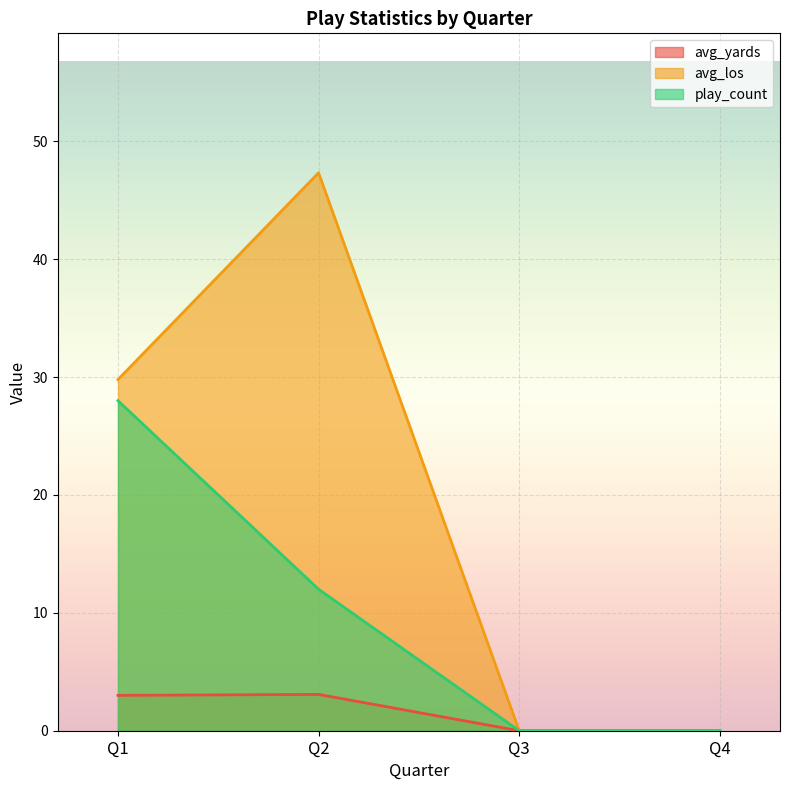

What is the smallest value displayed?

0.0